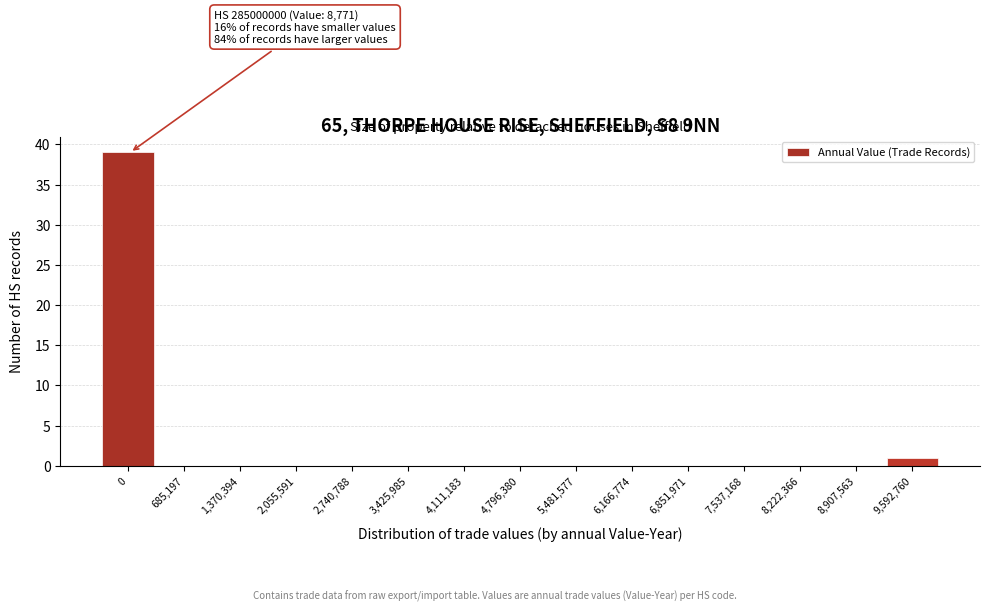

Reading left to right, what are all the values shown in this chart?

0=39	685,197=0	1,370,394=0	2,055,591=0	2,740,788=0	3,425,985=0	4,111,183=0	4,796,380=0	5,481,577=0	6,166,774=0	6,851,971=0	7,537,168=0	8,222,366=0	8,907,563=0	9,592,760=1